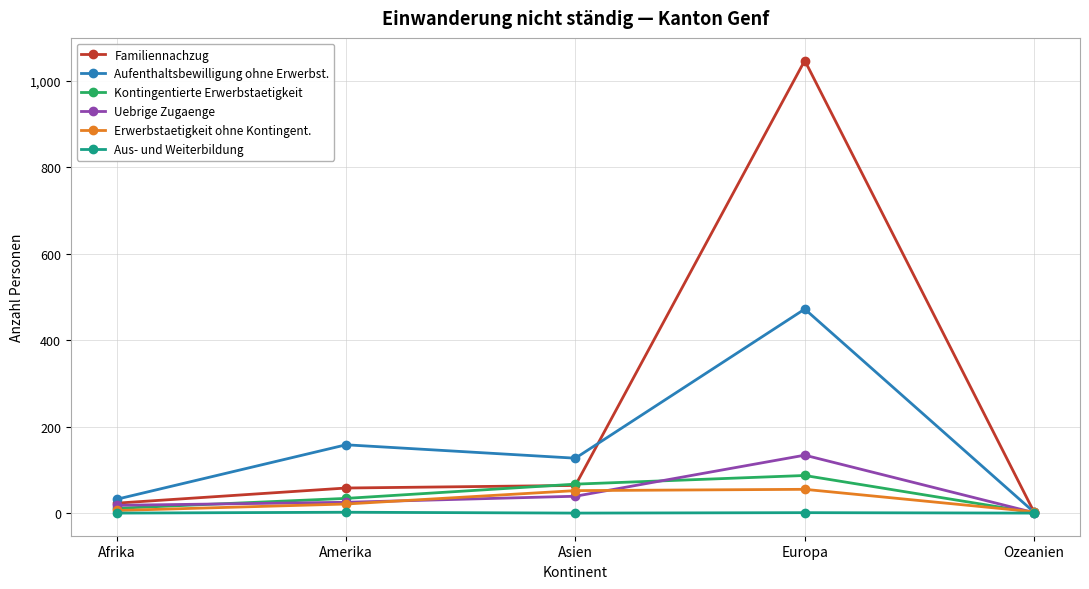

What are all the series names shown in the legend?

Familiennachzug, Aufenthaltsbewilligung ohne Erwerbst., Kontingentierte Erwerbstaetigkeit, Uebrige Zugaenge, Erwerbstaetigkeit ohne Kontingent., Aus- und Weiterbildung